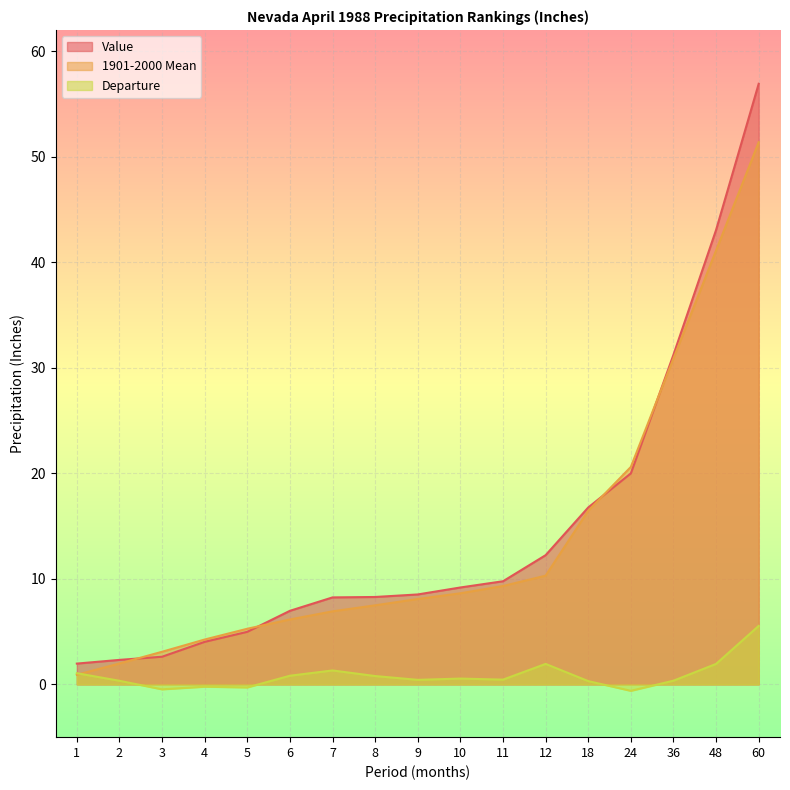

Where is Value nearest to the value 29?

36